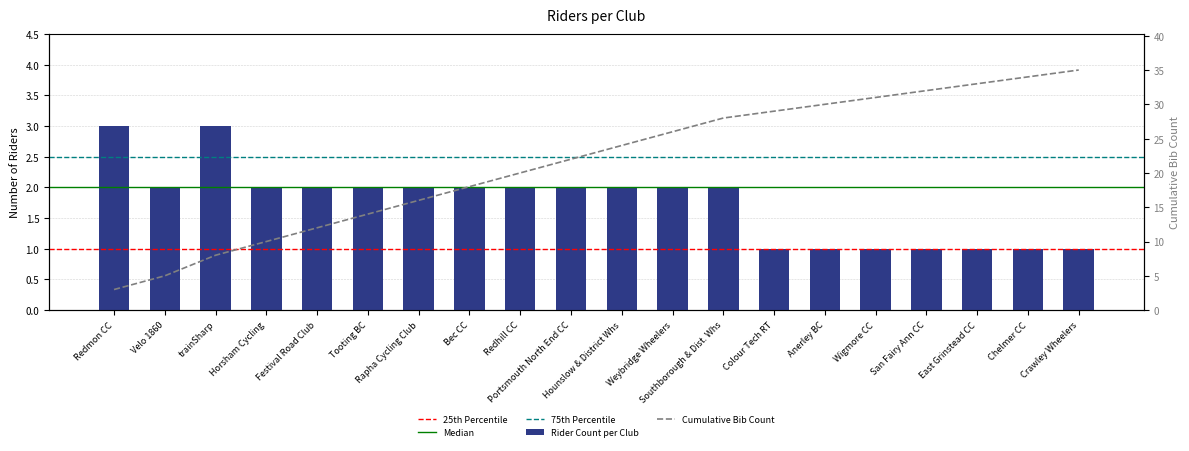

Reading left to right, what are all the values shown in this chart?

3	2	3	2	2	2	2	2	2	2	2	2	2	1	1	1	1	1	1	1